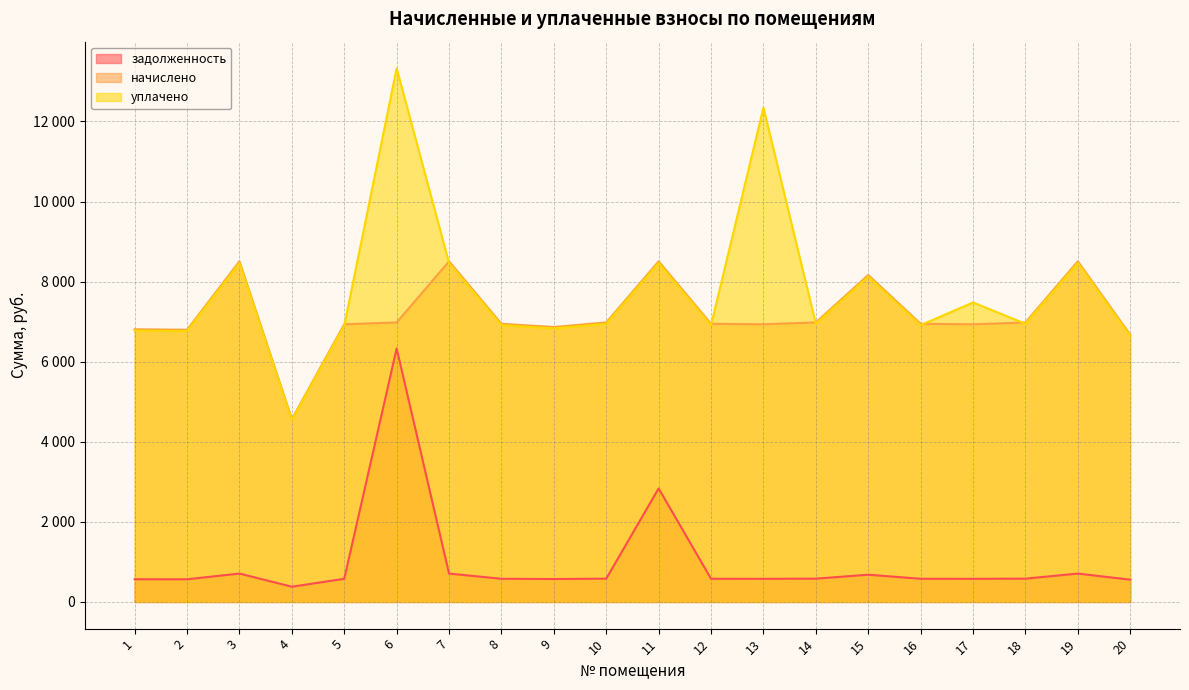

True or false: задолженность and уплачено cross at least once.

False